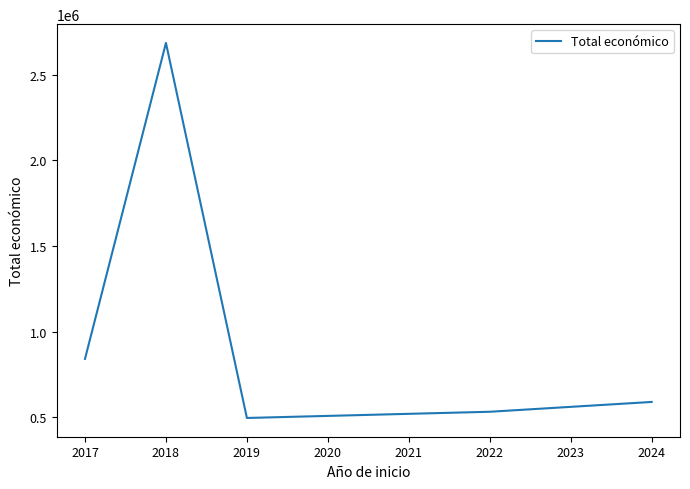

Which category has the highest value across all series?

2018